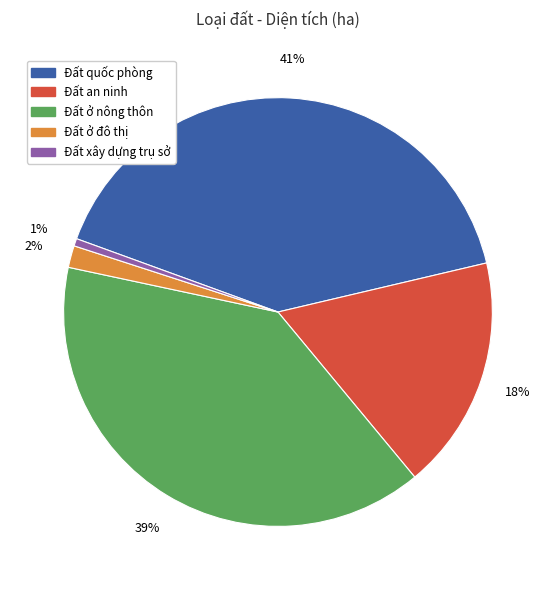

Does Đất ở đô thị represent more than half of the total?

No